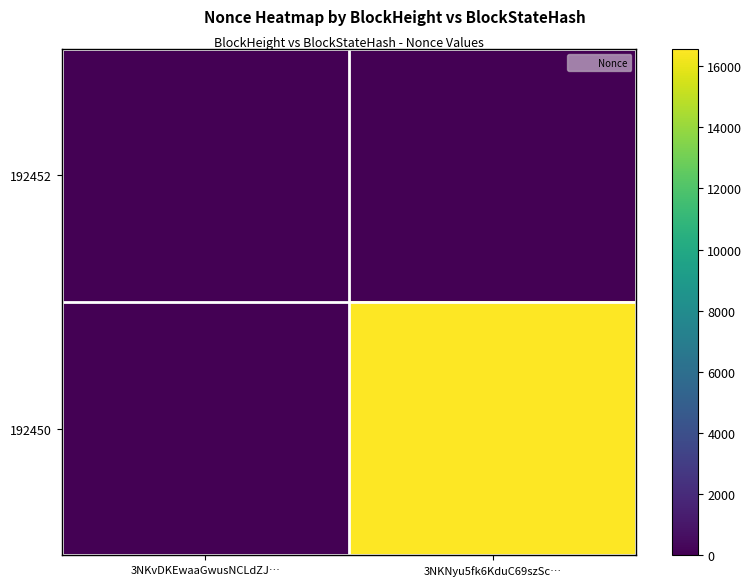

At which category is the sum across all series the highest?

3NKNyu5fk6KduC69szSc…